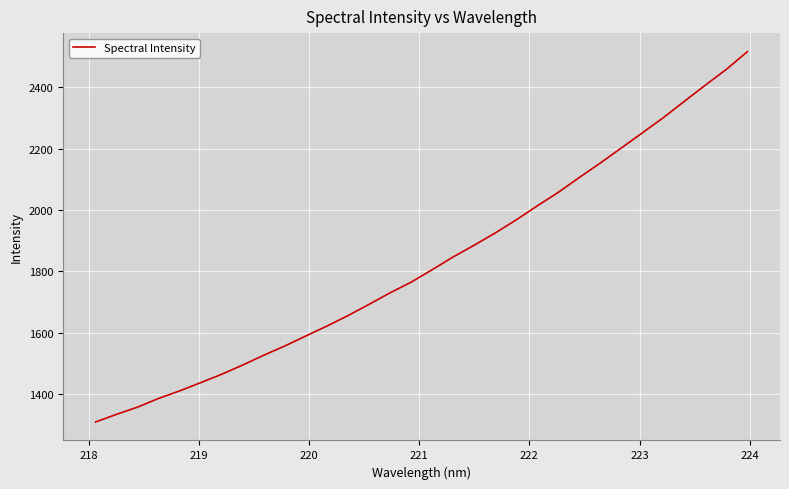

What is the difference between the second highest and minimum values?

1149.6